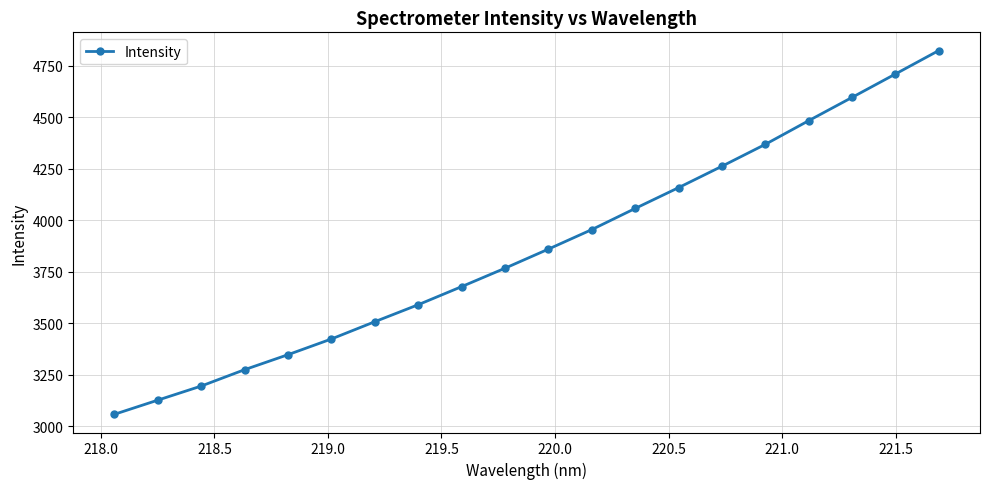

Does the chart have visible grid lines?

Yes